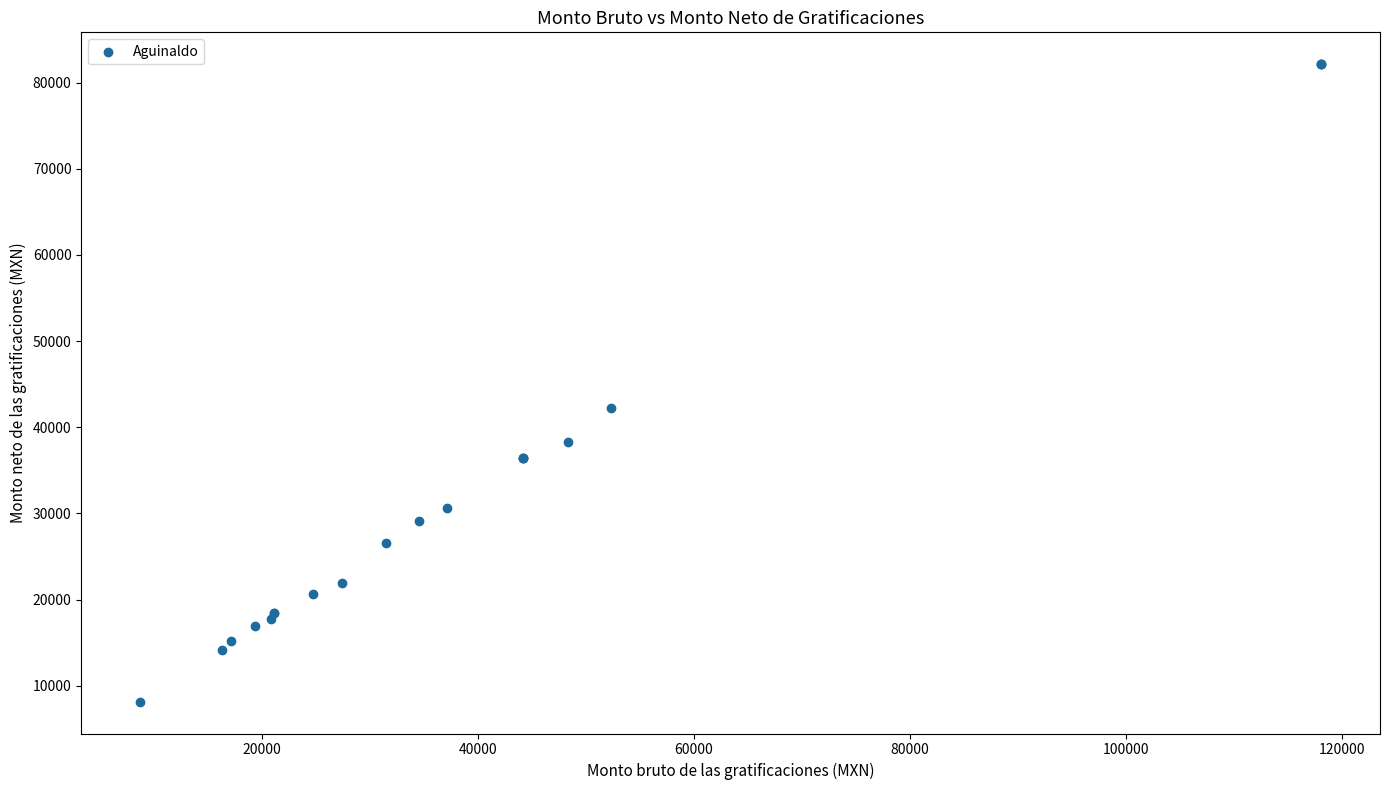

What Y value in the scatter plot is closest to 45150?

42230.9